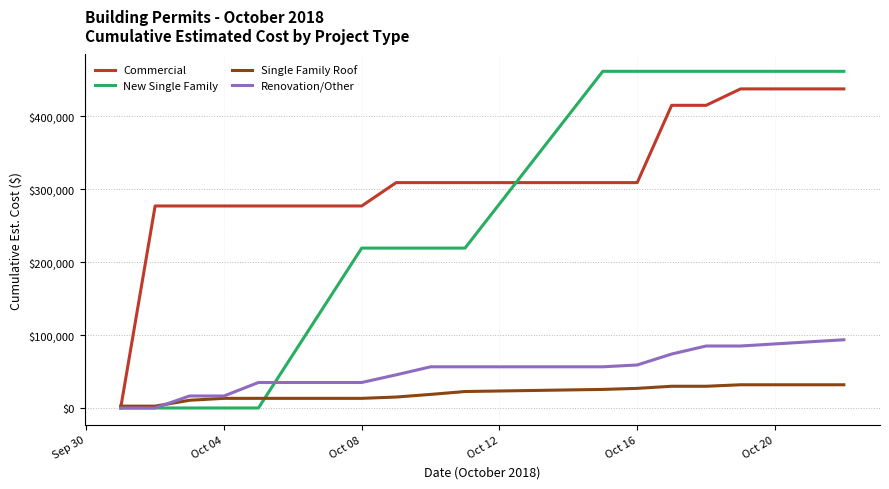

Which series has the largest range (max minus min)?

New Single Family